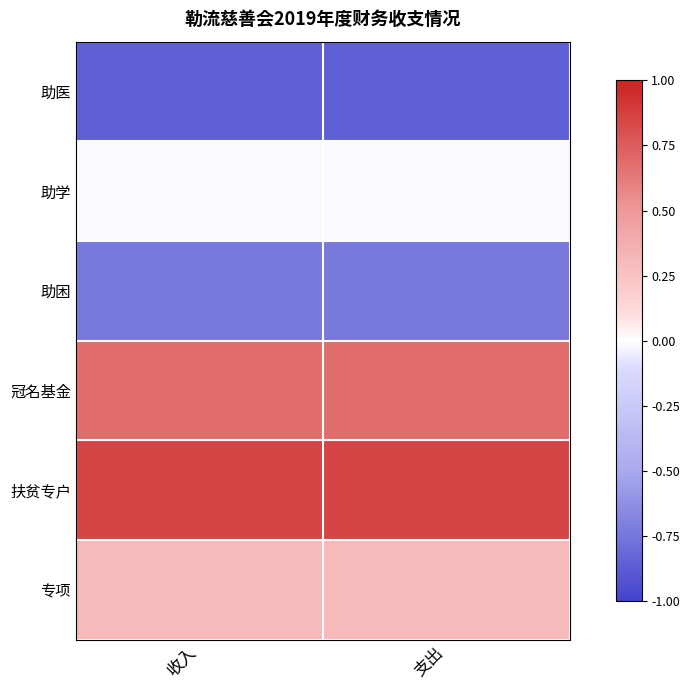

Which series has the largest total across all categories?

扶贫专户